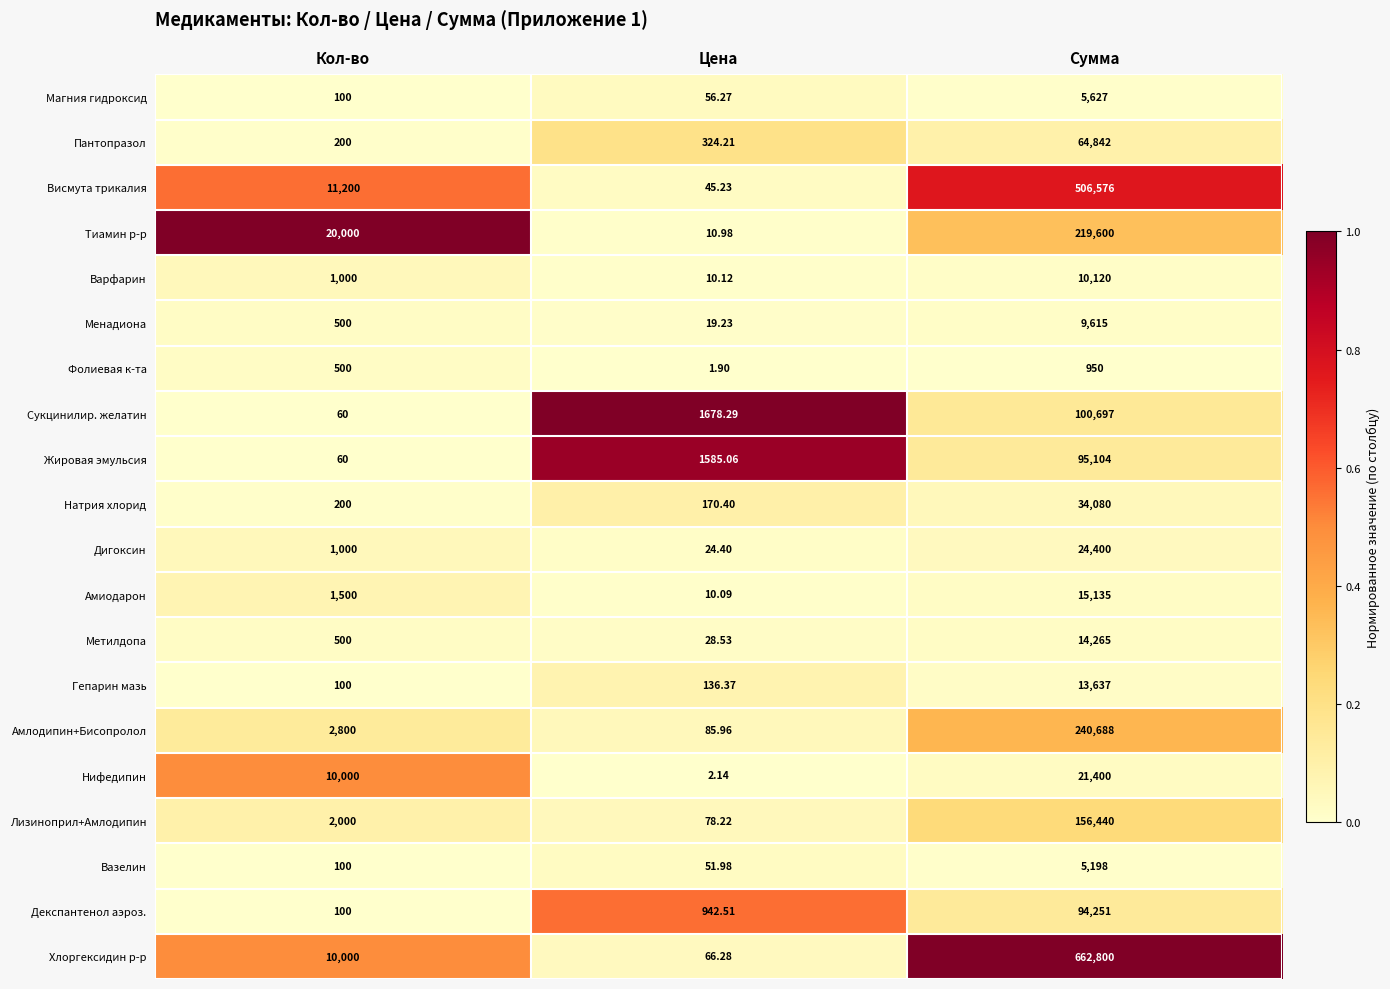

Which category has the lowest value across all series?

Цена